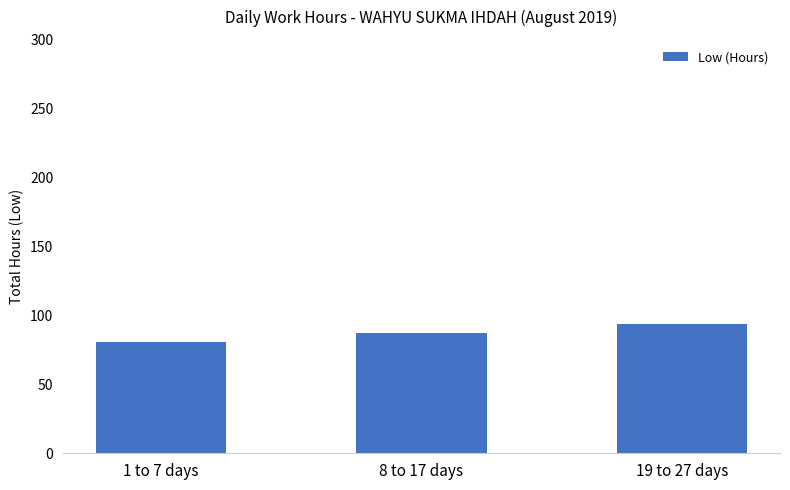

The value at 1 to 7 days is 81.0. True or false?

True